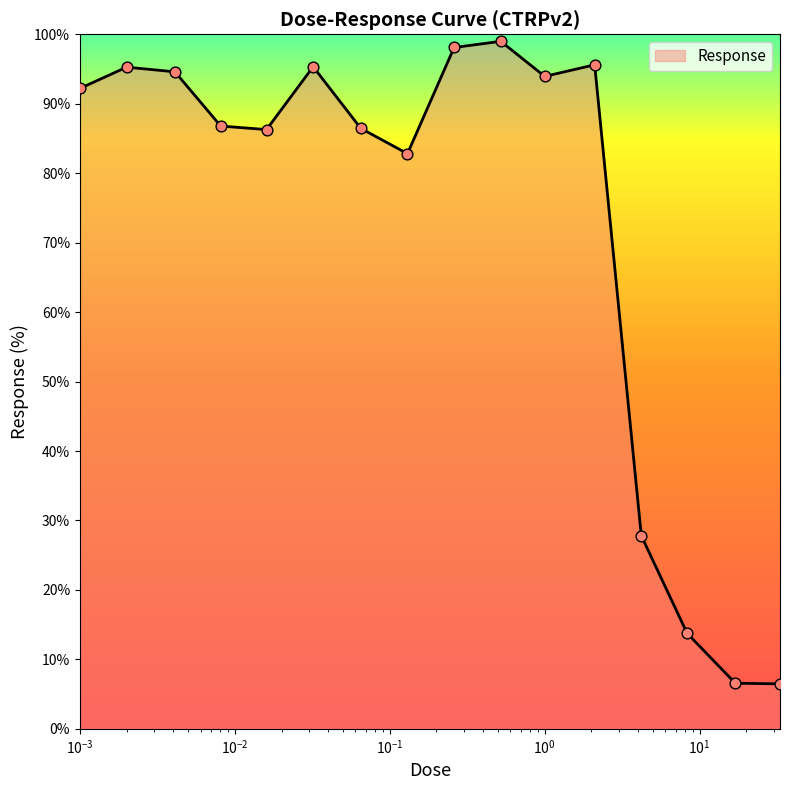

What is the maximum value shown in the chart?

99.0